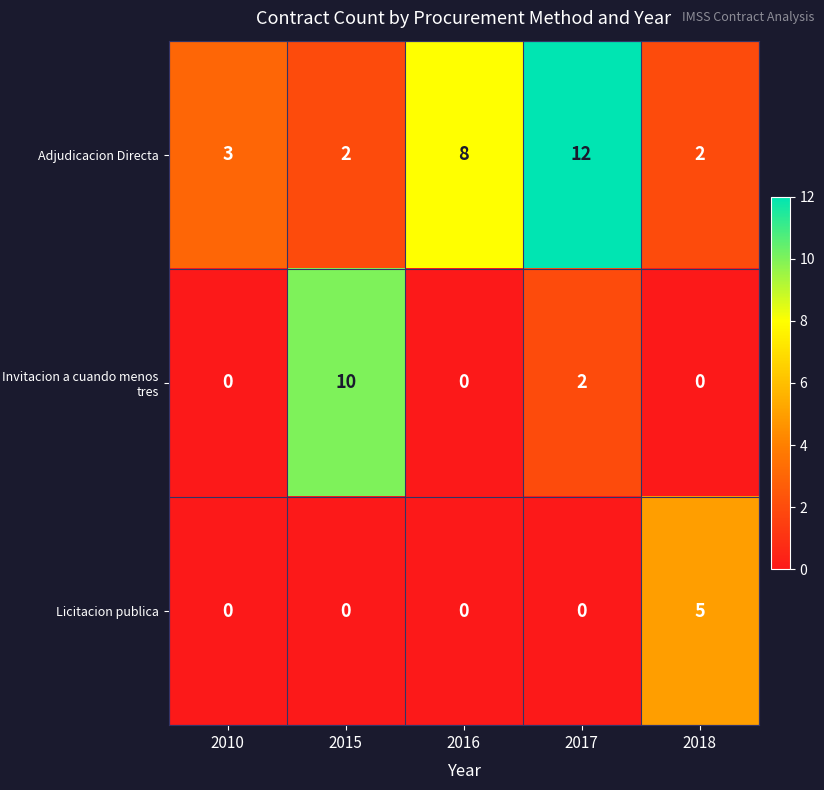

Which series has the largest total across all categories?

Adjudicacion Directa